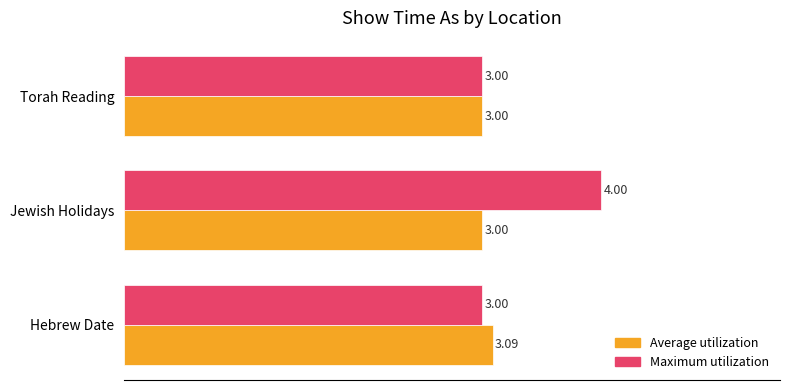

What is the maximum value for Maximum utilization?

4.0